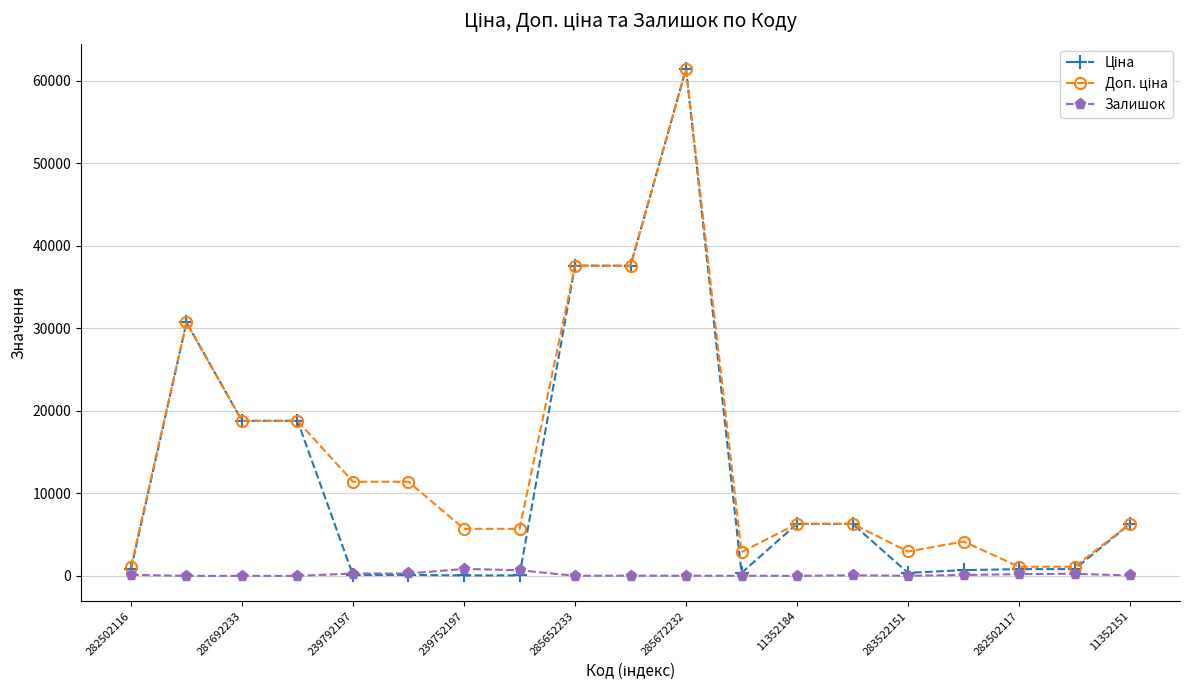

True or false: Залишок has more than 2 interior local peaks.

True